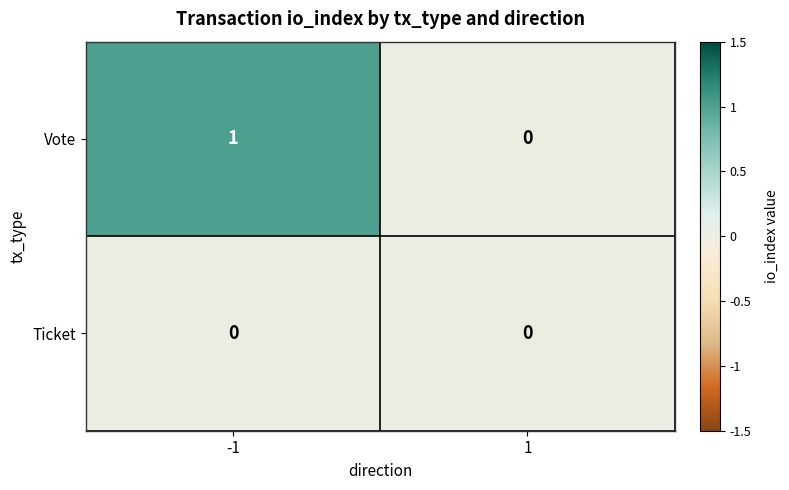

Is it true that Vote equals 1 at -1?

True